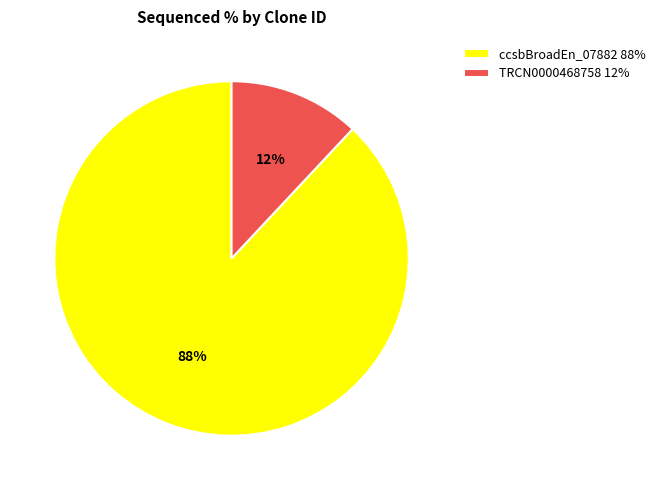

To the nearest percent, what percentage of the pie is TRCN0000468758 12%?

12%